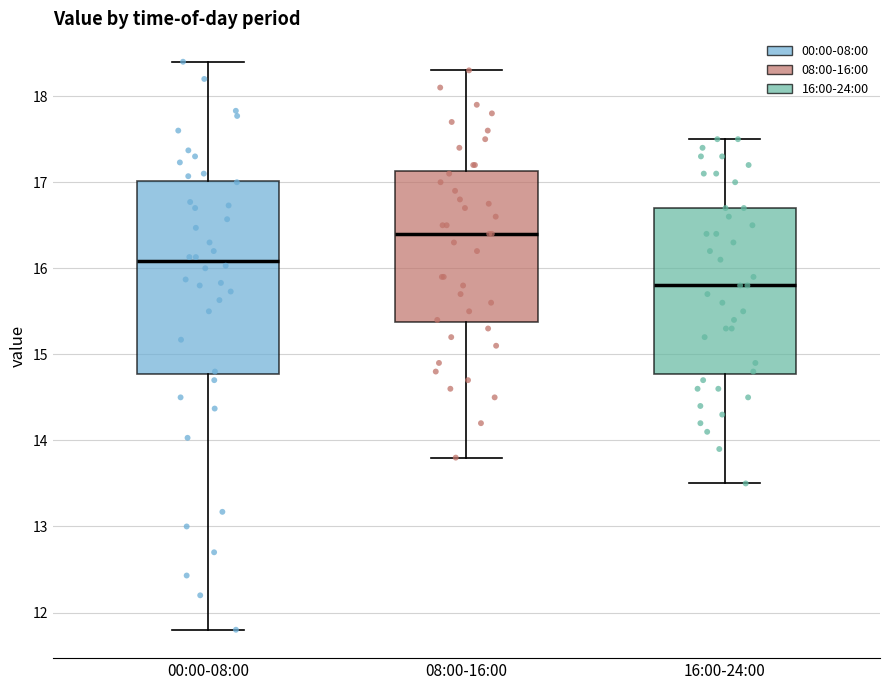

Reading left to right, transcribe this box plot: for each box, give where its median line is, the range the box spans, and where its two whiskers end, as read against the y-axis. The values are not printed on the chart, so give them approximately, as read against the axis.

00:00-08:00: median 16.1, box 14.8 to 17.0, whiskers 11.8 to 18.4
08:00-16:00: median 16.4, box 15.4 to 17.1, whiskers 13.8 to 18.3
16:00-24:00: median 15.8, box 14.8 to 16.7, whiskers 13.5 to 17.5